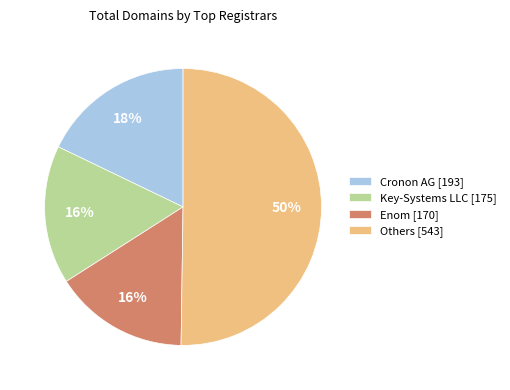

How many segments does this pie chart have?

4